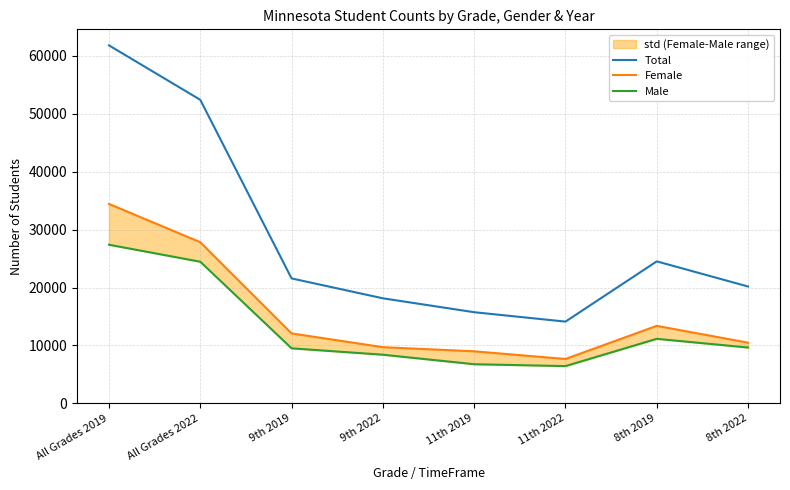

The value of Total at 8th 2022 is 20175. True or false?

True